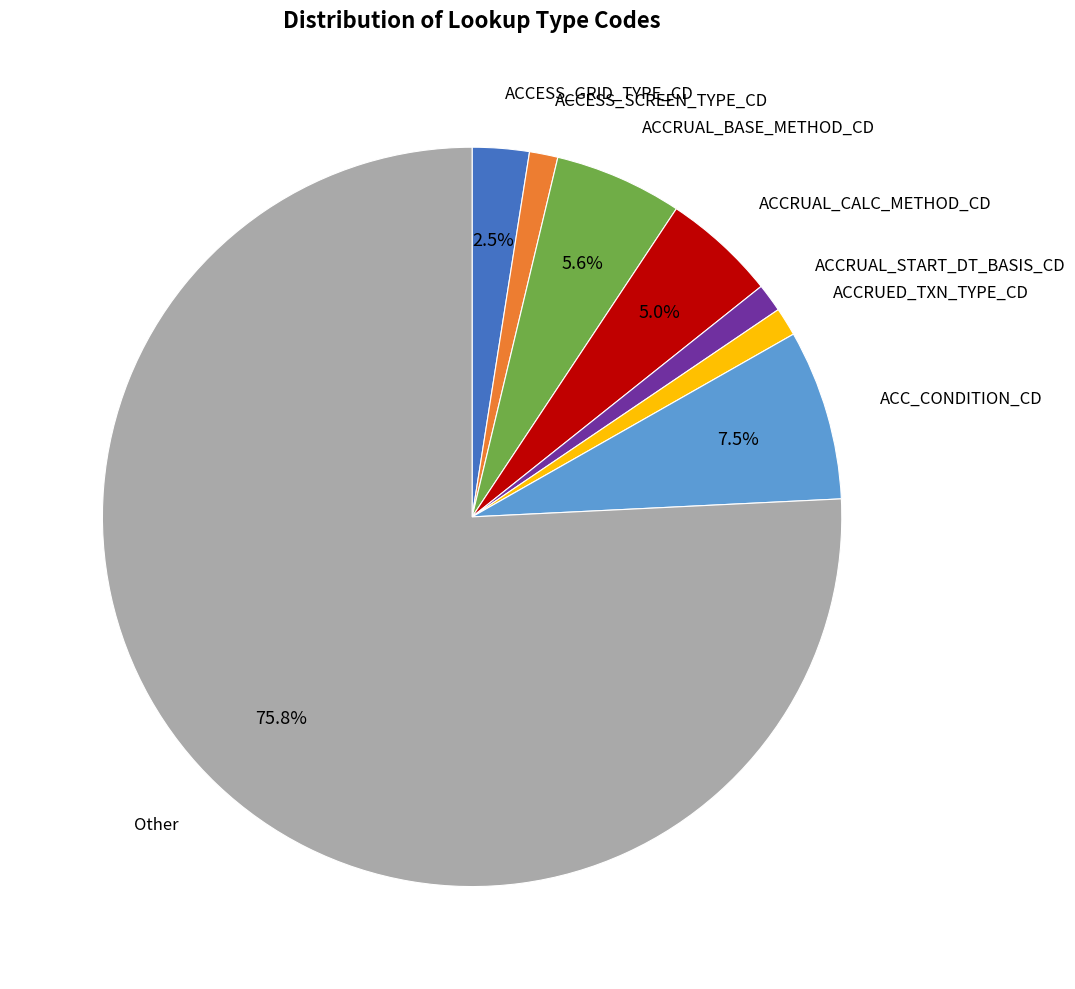

Is there any slice that represents more than half of the pie?

Yes